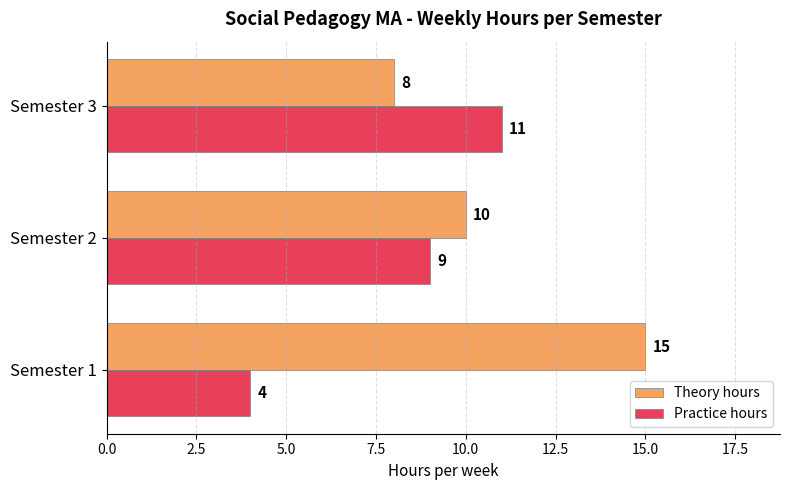

What is the total value across all series at Semester 2?

19